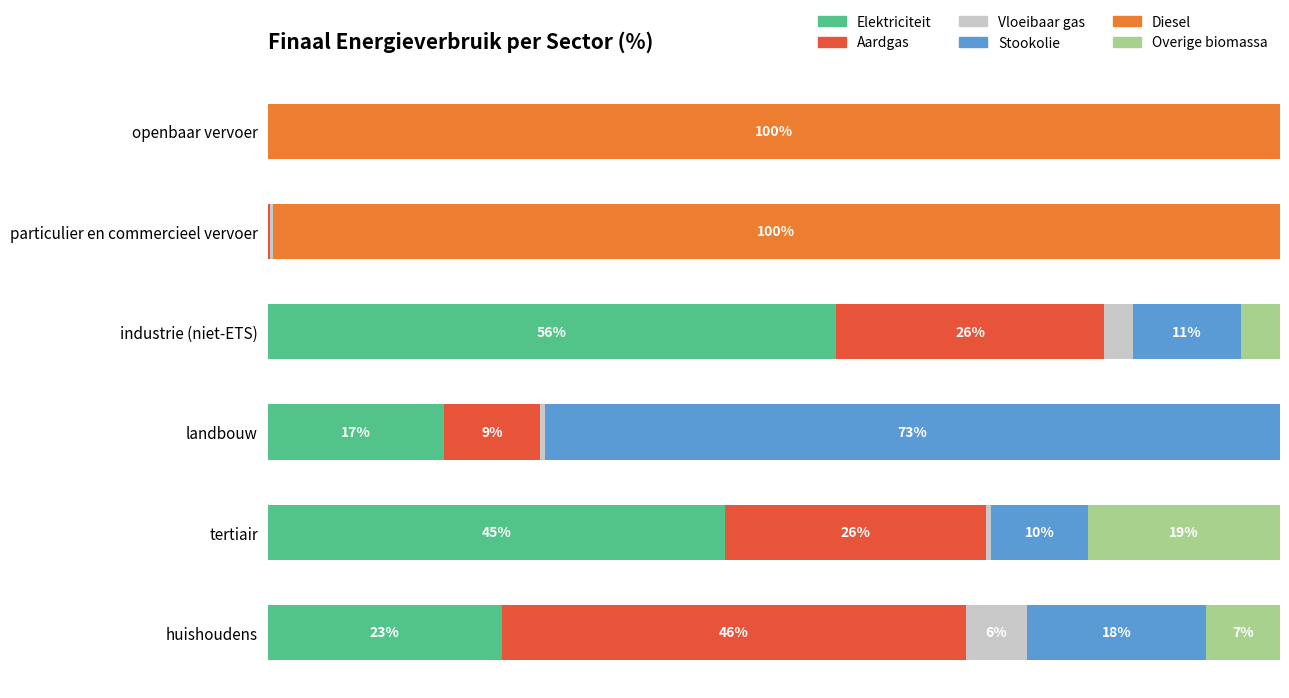

What are all the series names shown in the legend?

Elektriciteit, Aardgas, Vloeibaar gas, Stookolie, Diesel, Overige biomassa